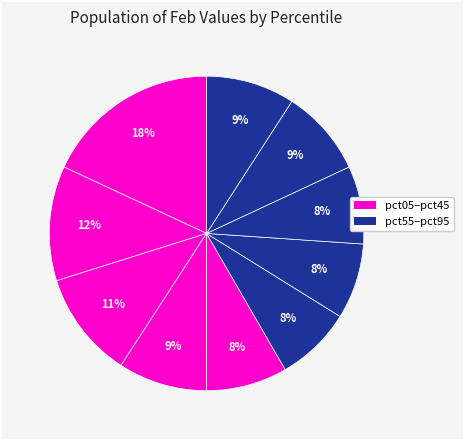

To the nearest percent, what is the difference between the largest and smallest slice percentages?

10%